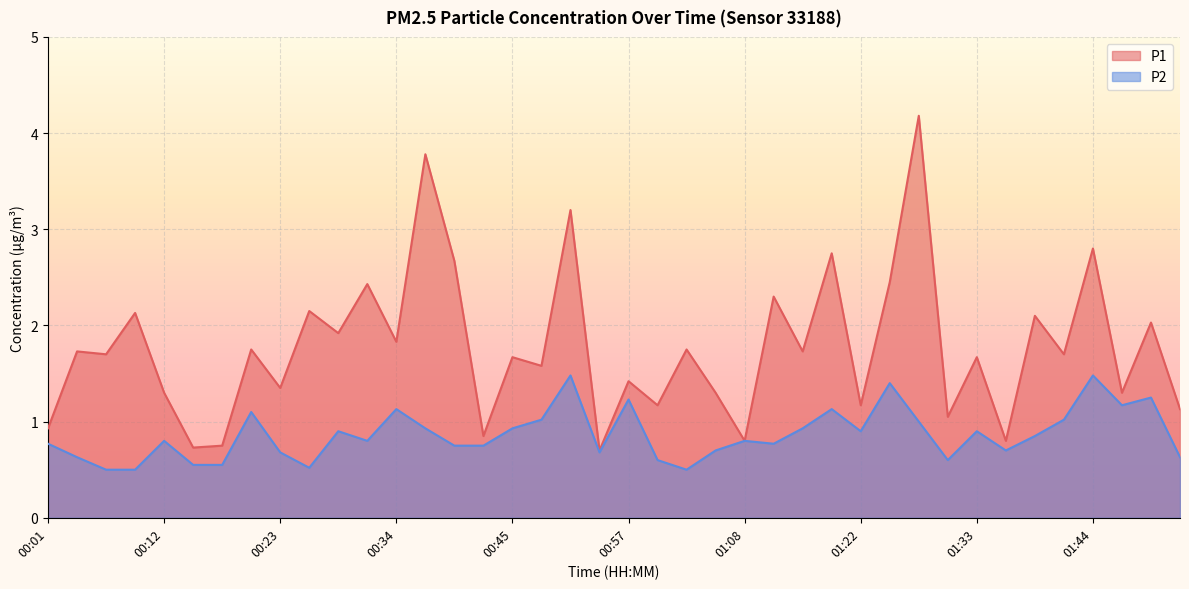

Does the chart display data point markers on the line(s)?

No